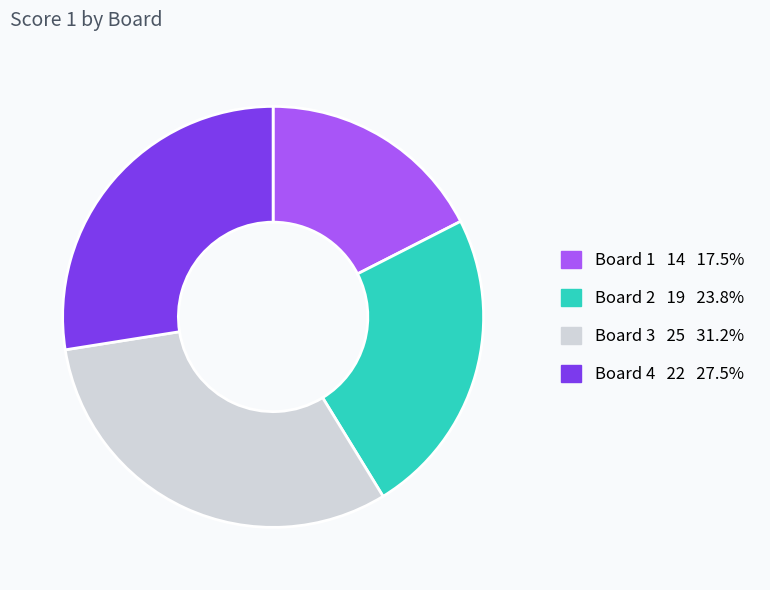

Count the number of slices in the pie.

4